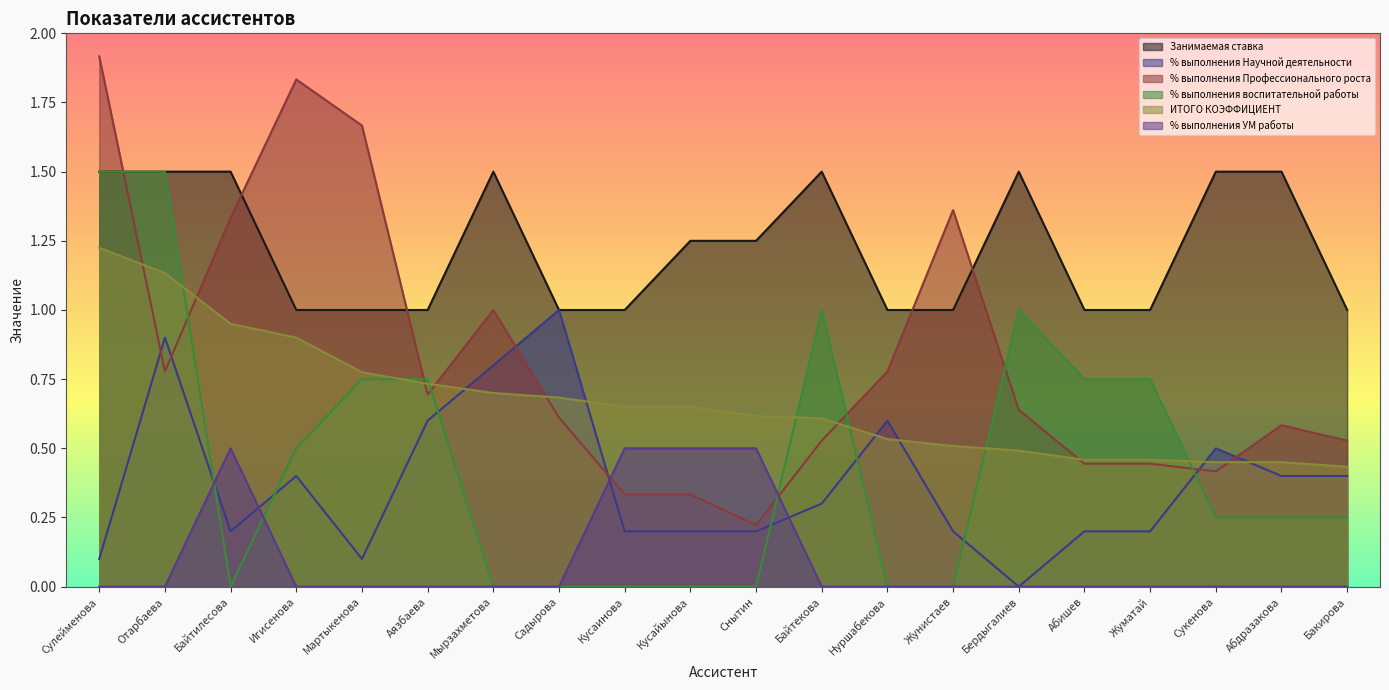

What is the difference between the second highest and second lowest values in the % выполнения воспитательной работы series?

1.5